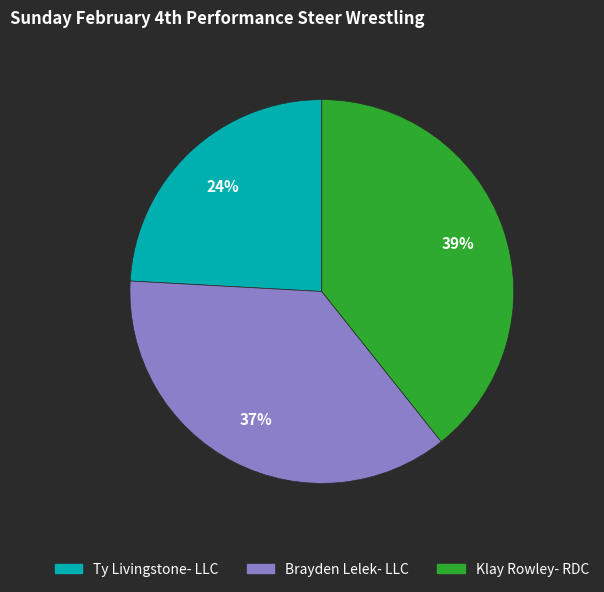

Rank the categories by value from highest to lowest.

Klay Rowley- RDC, Brayden Lelek- LLC, Ty Livingstone- LLC